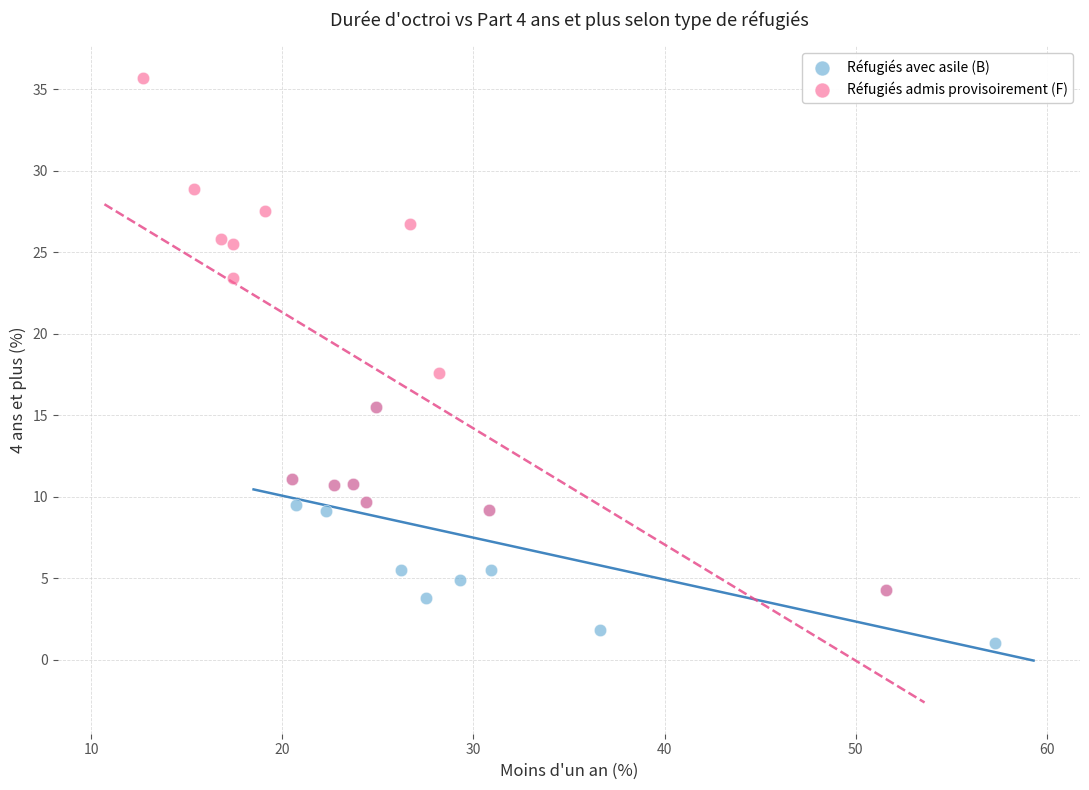

What are all the series names shown in the legend?

Réfugiés avec asile (B), Réfugiés admis provisoirement (F)